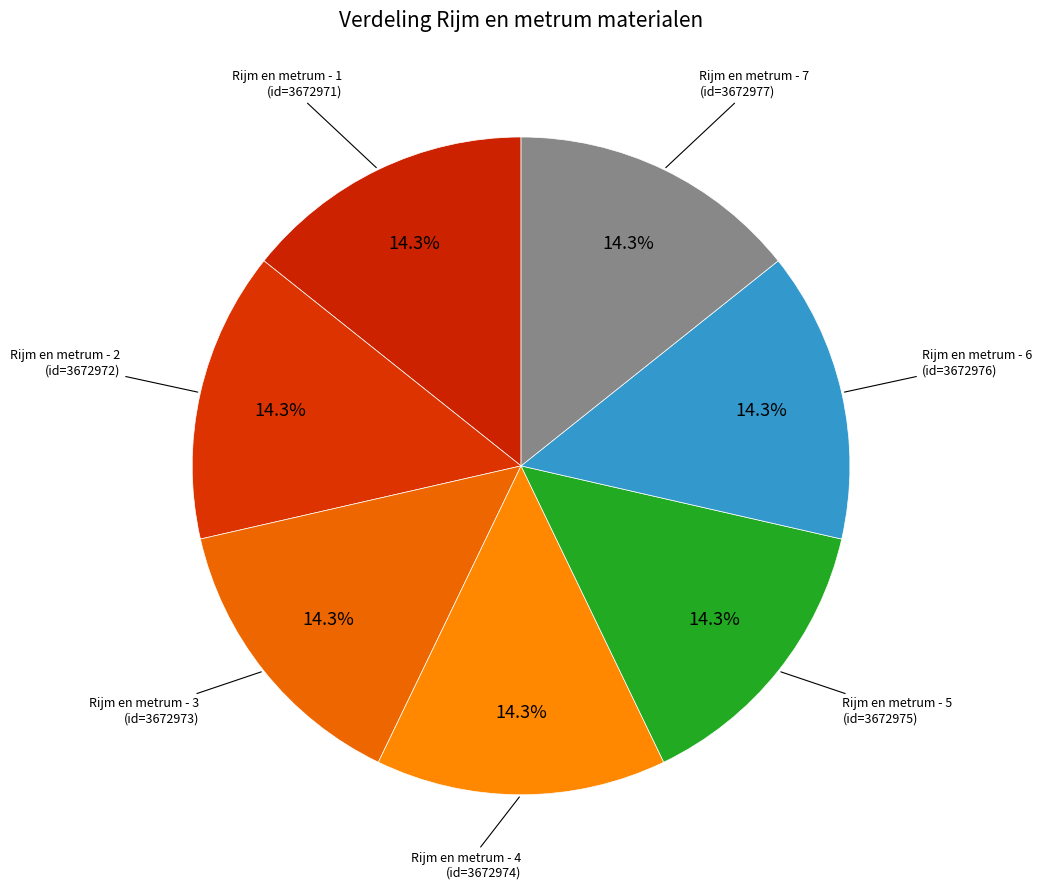

Approximately how many times larger is the value at Rijm en metrum - 4 compared to Rijm en metrum - 6?

1.0